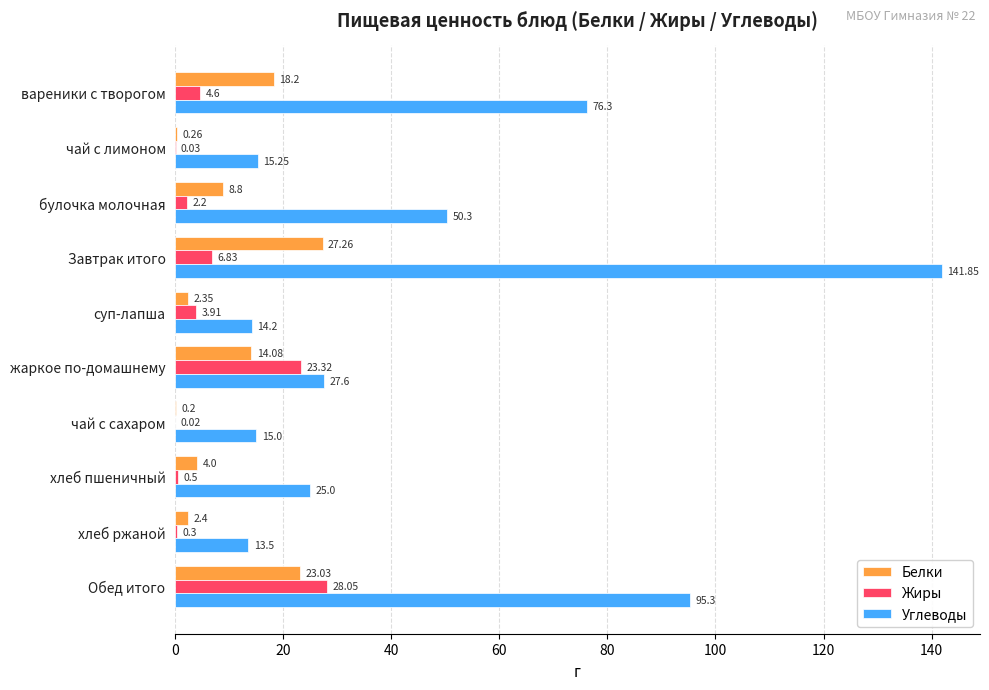

Which series has the largest total across all categories?

Углеводы